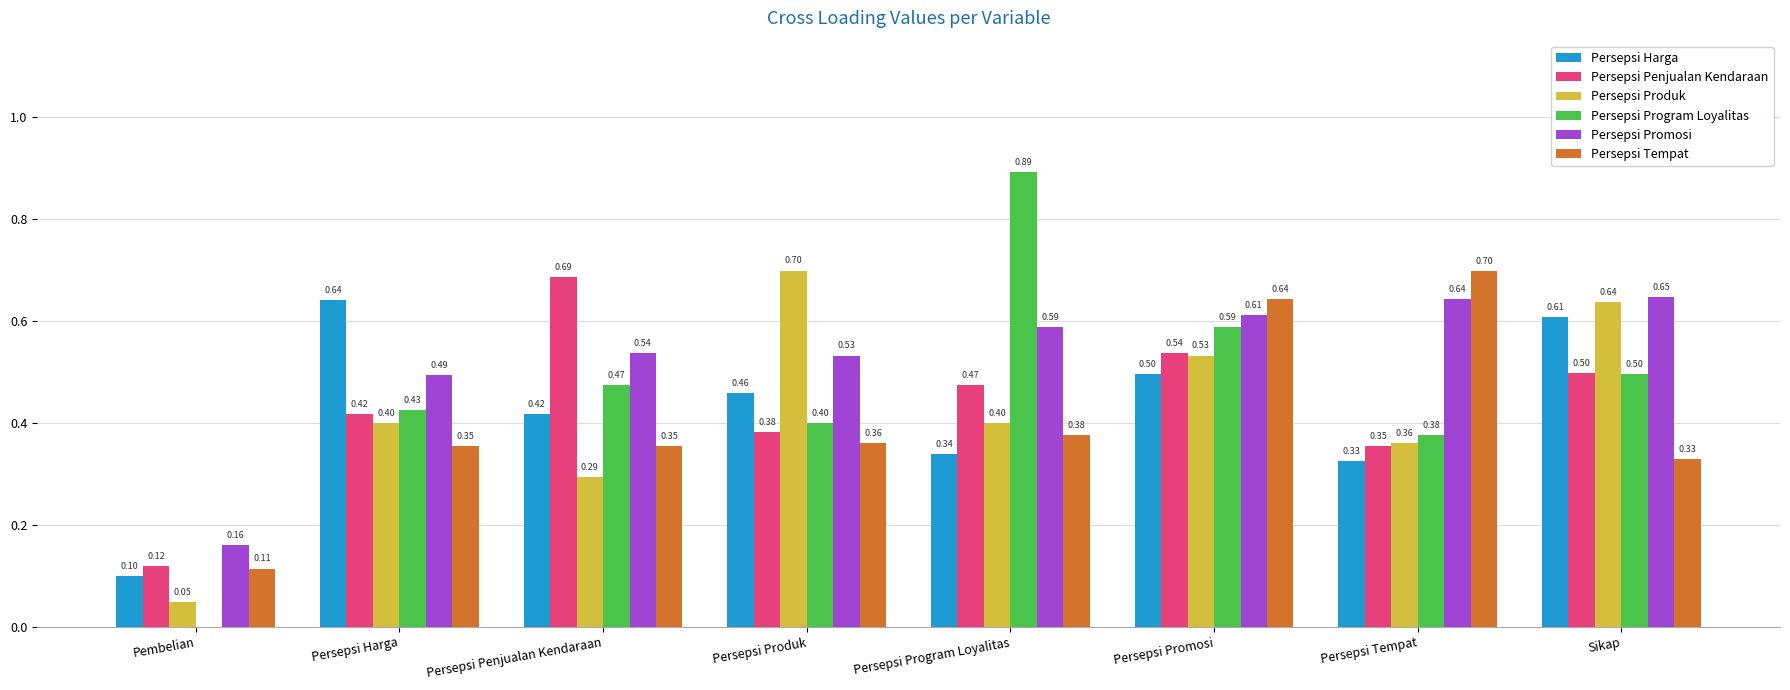

What is the sum of all Persepsi Penjualan Kendaraan values?

3.5